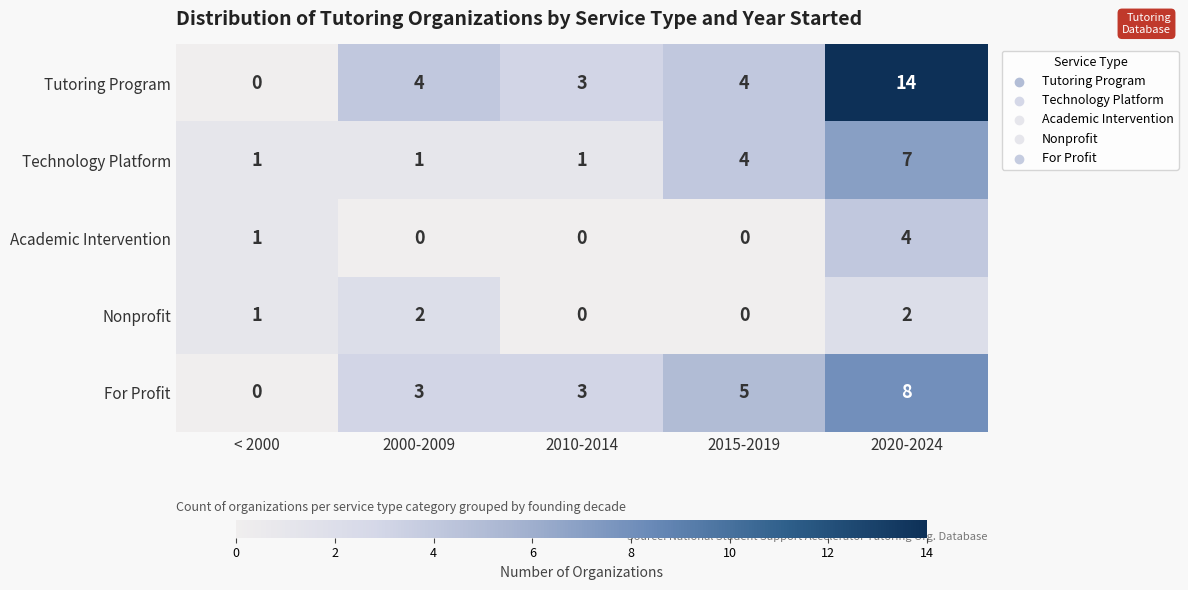

At which category is the sum across all series the highest?

2020-2024